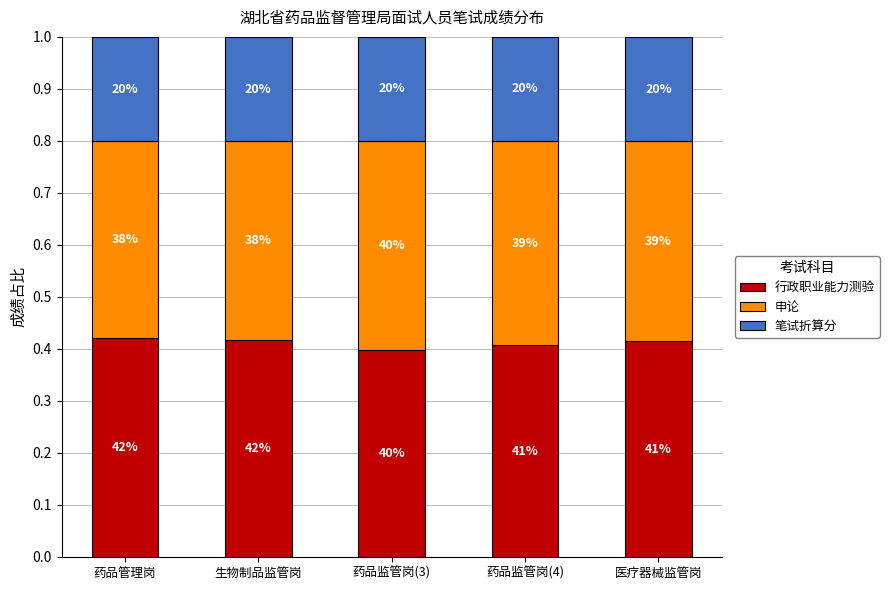

The 行政职业能力测验 series shows 0.2 at 药品监管岗(3). True or false?

False